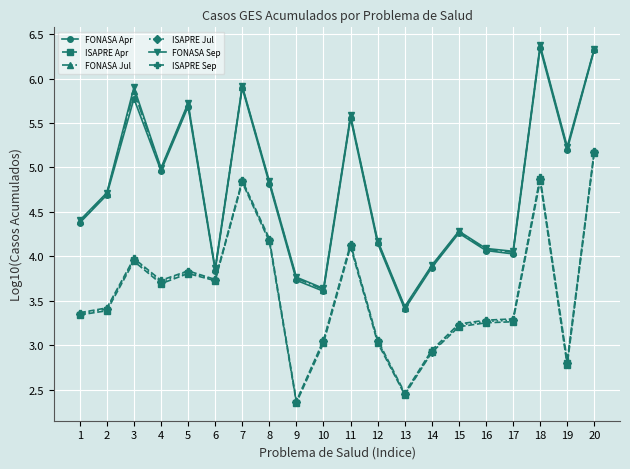

True or false: ISAPRE Jul and FONASA Sep intersect in this chart.

False